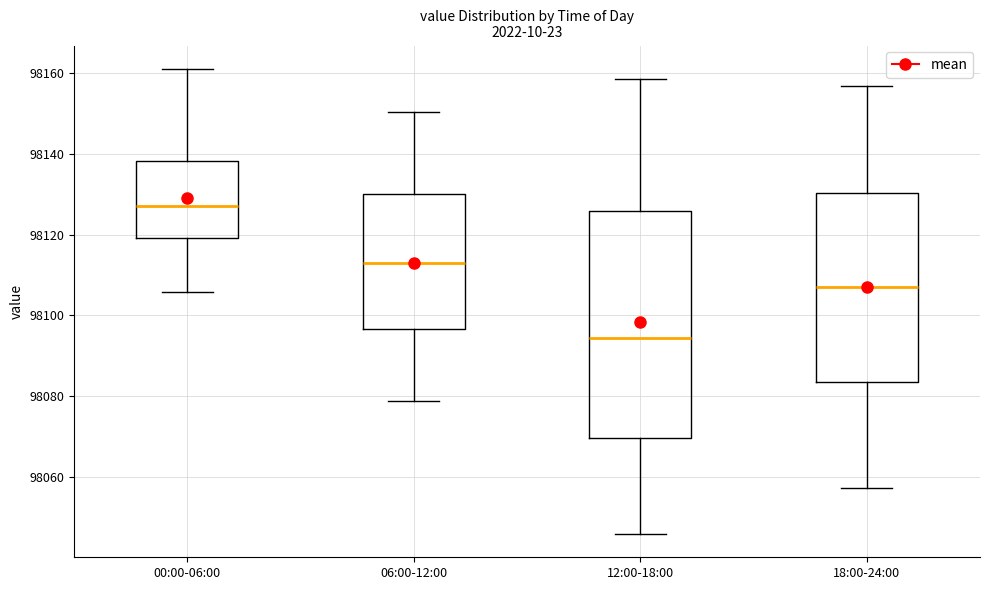

Reading left to right, transcribe this box plot: for each box, give where its median line is, the range the box spans, and where its two whiskers end, as read against the y-axis. The values are not printed on the chart, so give them approximately, as read against the axis.

00:00-06:00: median 98126, box 98120 to 98138, whiskers 98106 to 98160
06:00-12:00: median 98114, box 98096 to 98130, whiskers 98078 to 98150
12:00-18:00: median 98094, box 98070 to 98126, whiskers 98046 to 98158
18:00-24:00: median 98106, box 98084 to 98130, whiskers 98058 to 98156